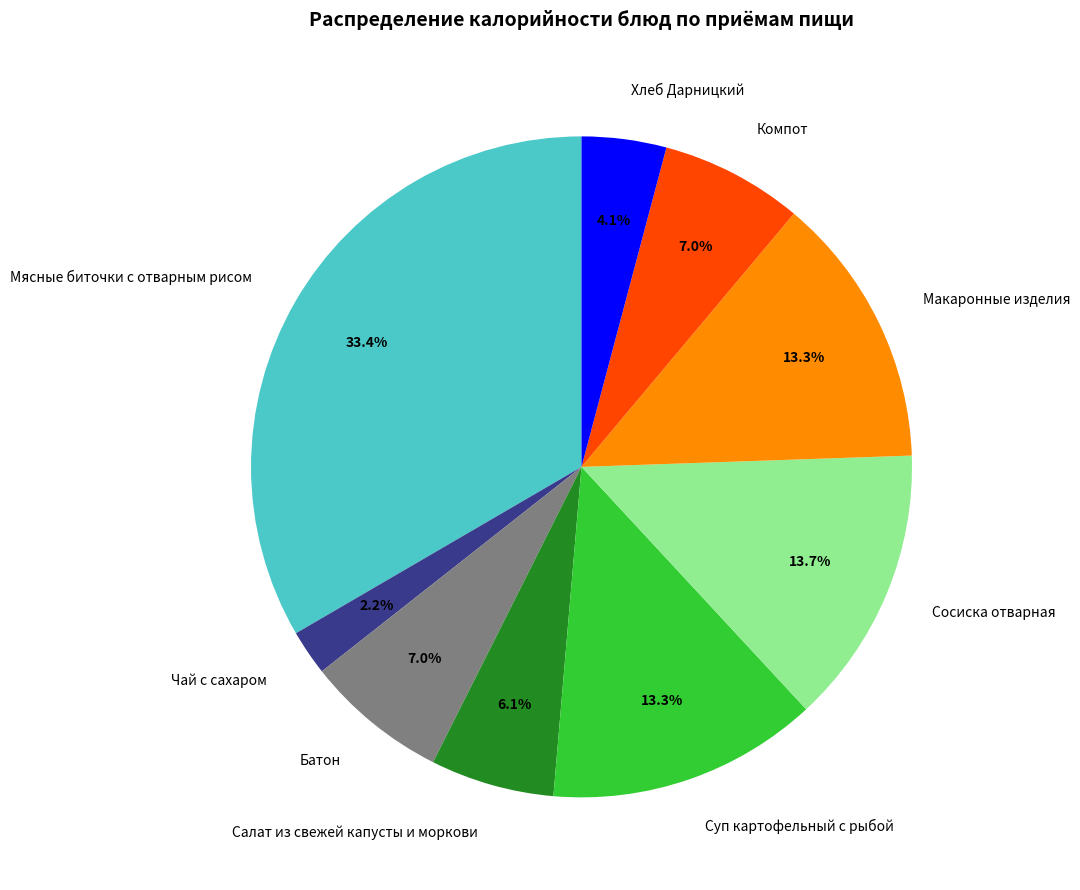

How many slices are in this pie chart?

9